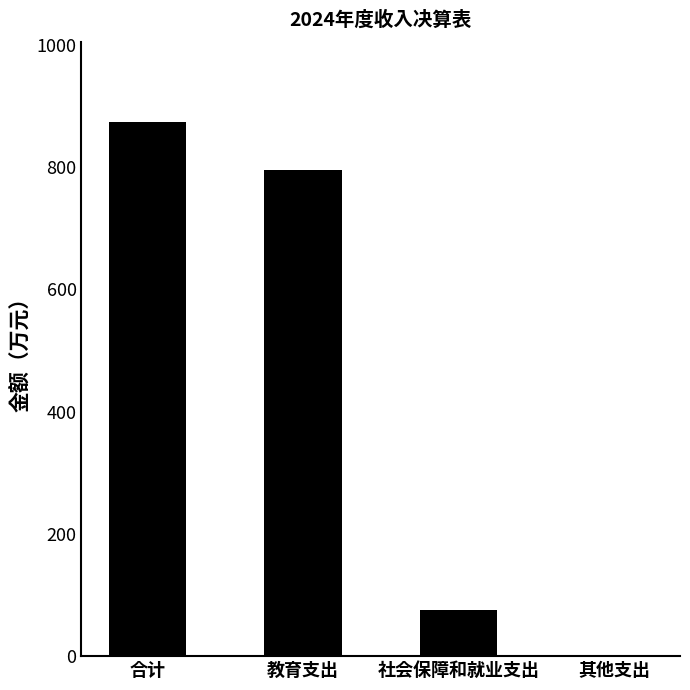

Is it true that the value at 社会保障和就业支出 is 76.1?

True